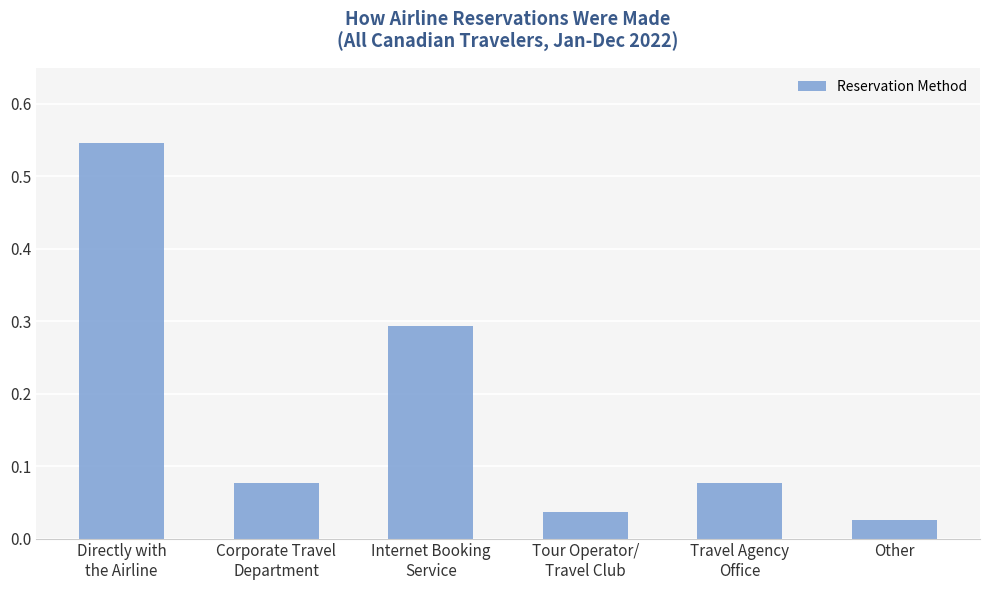

What position from the right is Other?

1